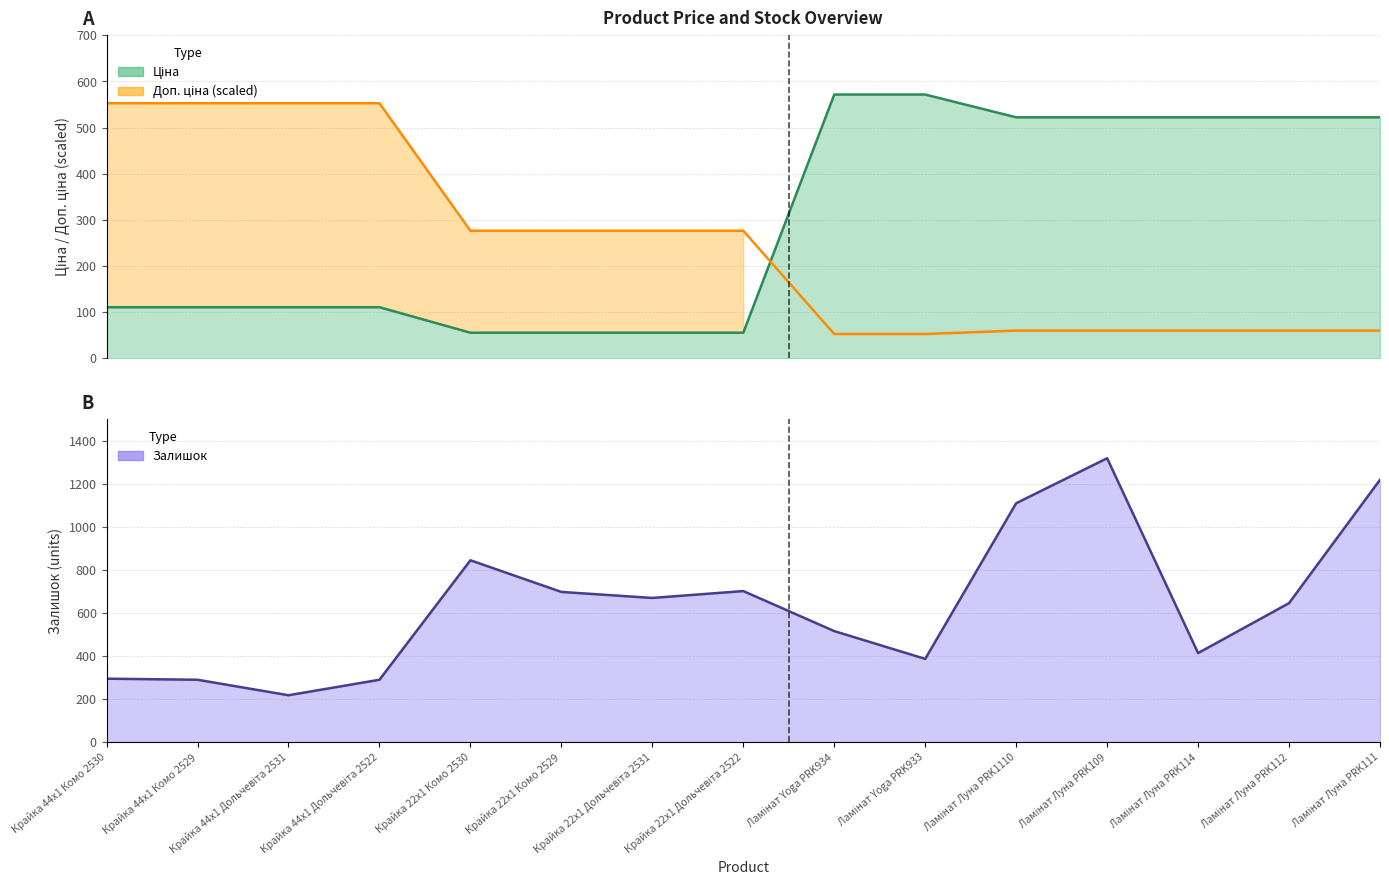

True or false: Доп. ціна has a value of 59.8 at Ламінат Луна PRK111.

True